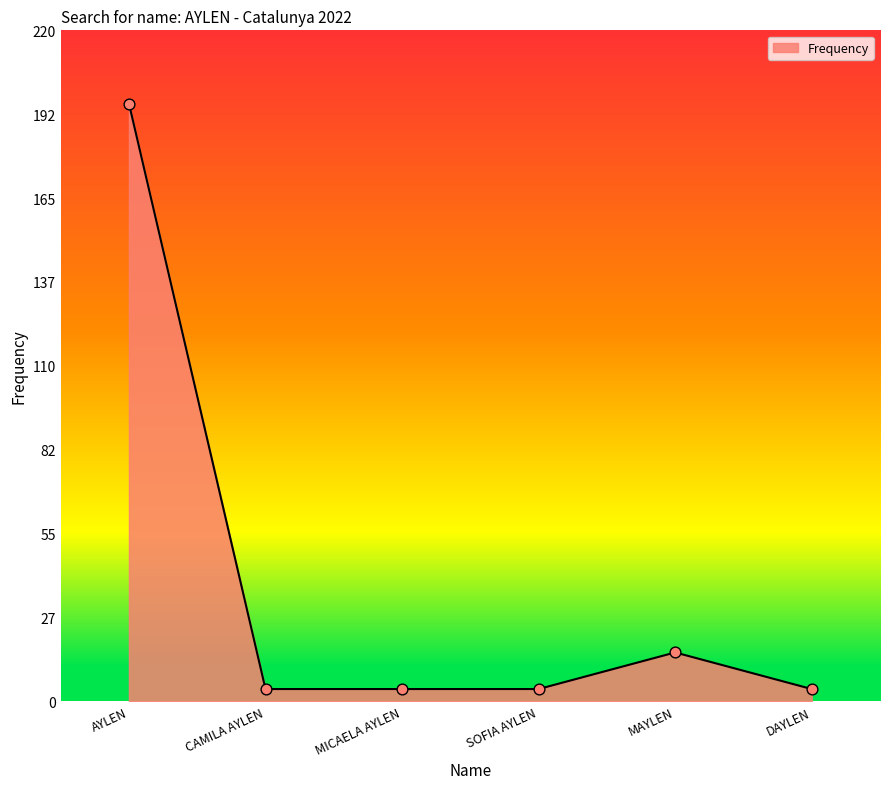

What is the change in value from AYLEN to MICAELA AYLEN?

-192